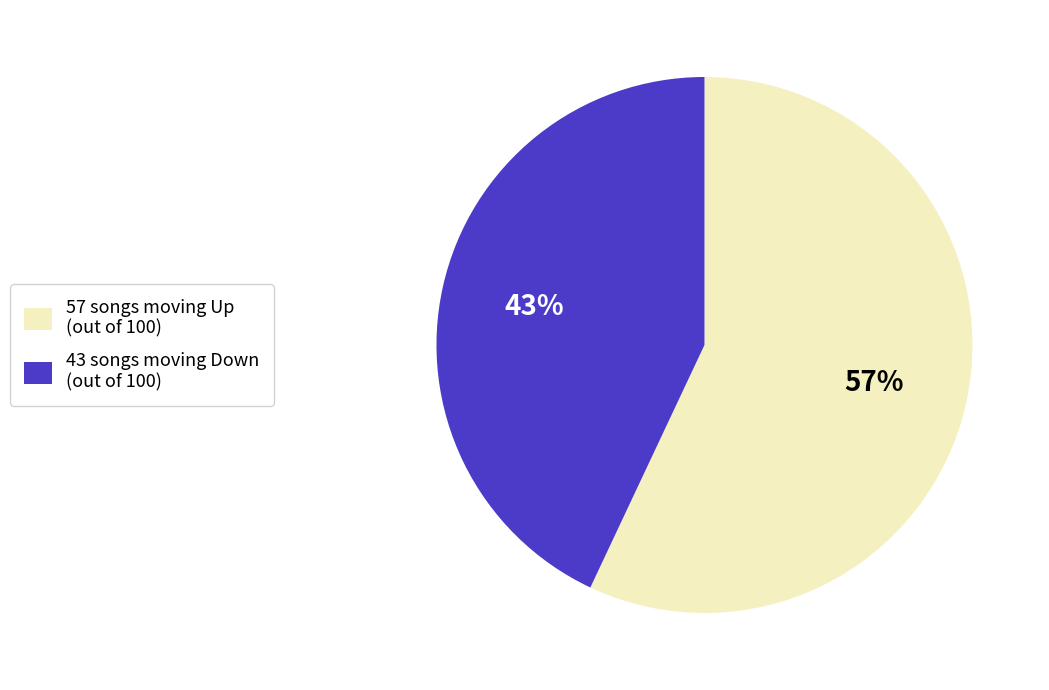

To the nearest percent, what is the average slice percentage?

50%